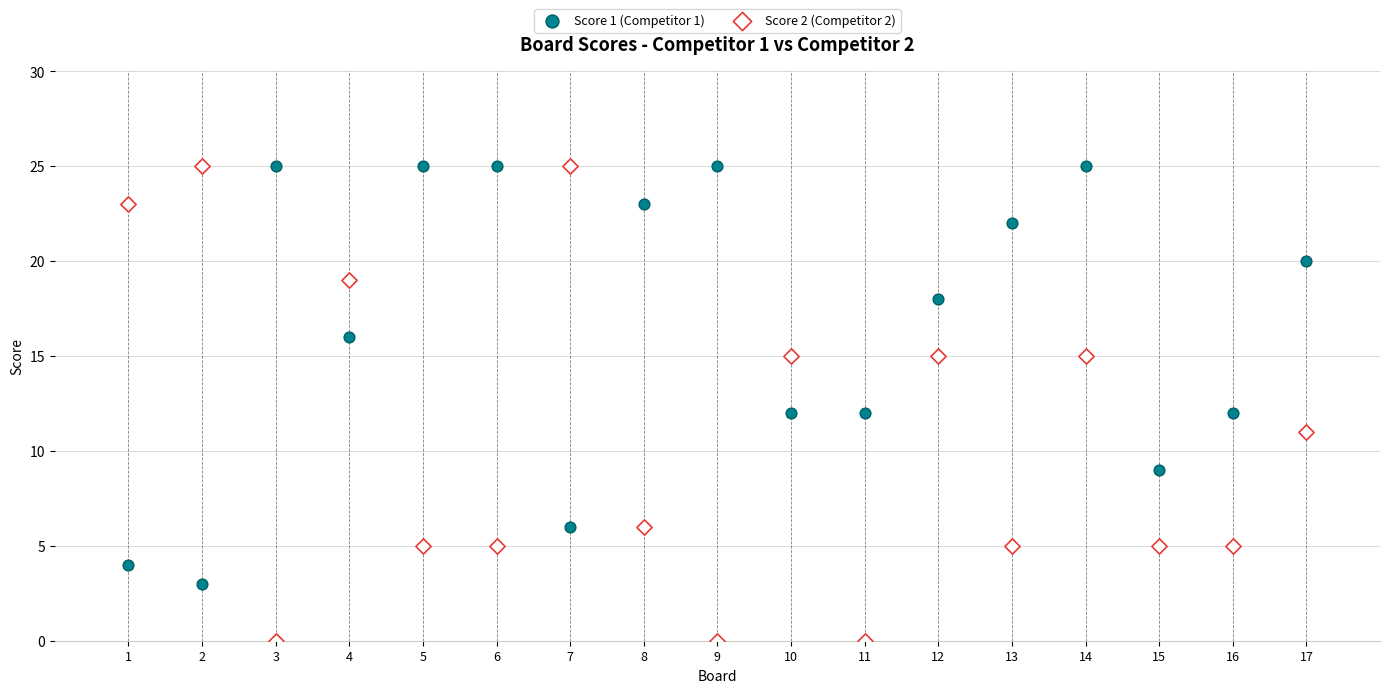

Which series contains the lowest Y value?

Score 2 (Competitor 2)